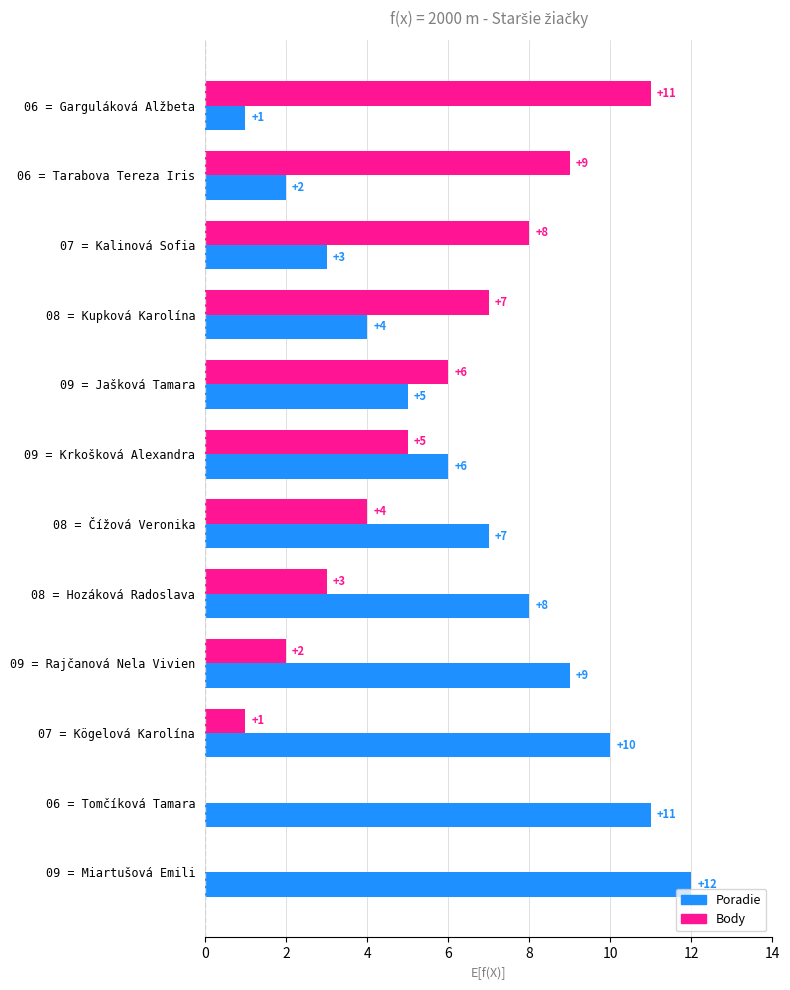

What is the total value across all series at 08 = Kupková Karolína?

11